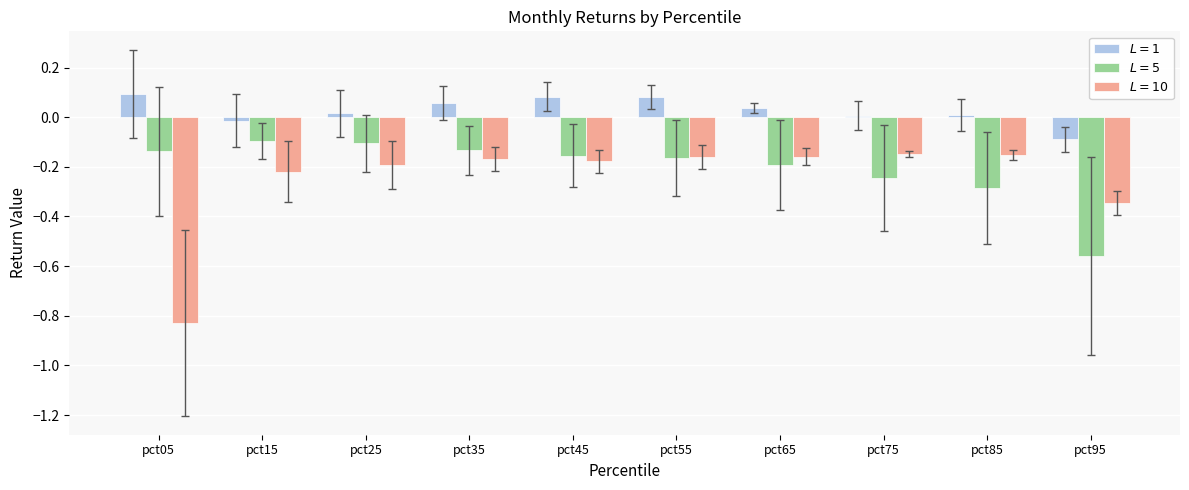

Which category has the lowest value across all series?

pct05